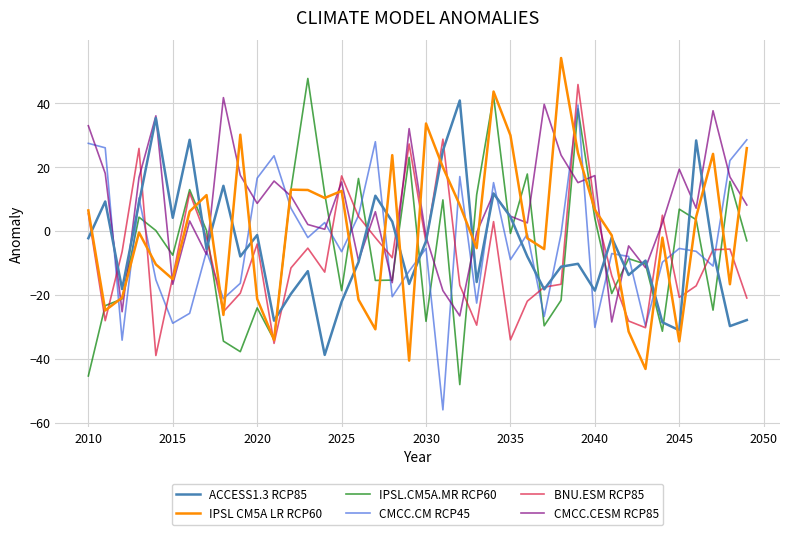

What is the greatest value displayed?

54.2